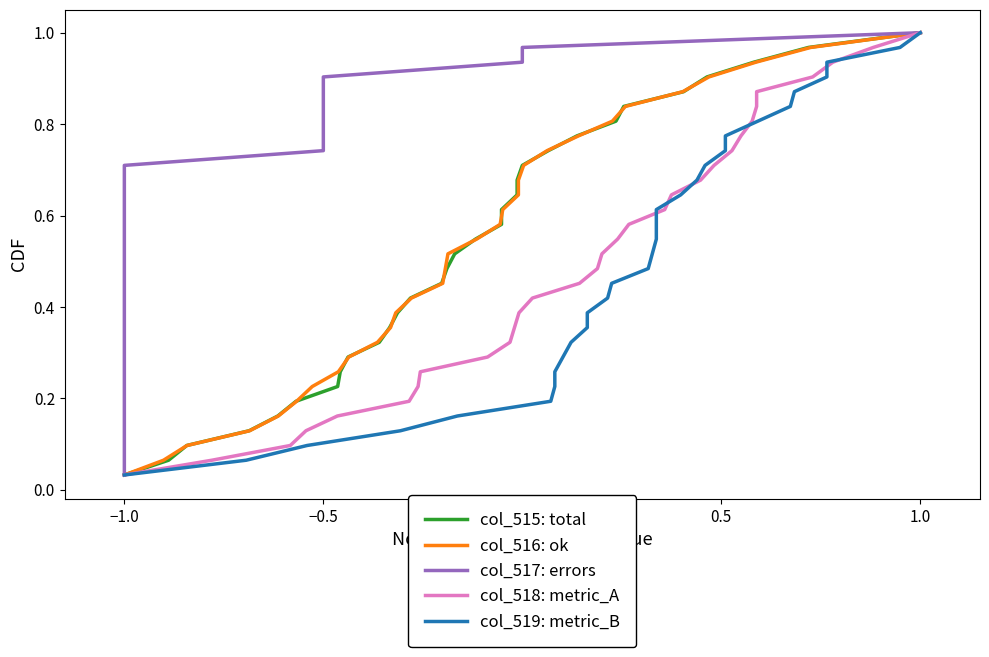

The value of col_518: metric_A at 20 is 1.1. True or false?

False